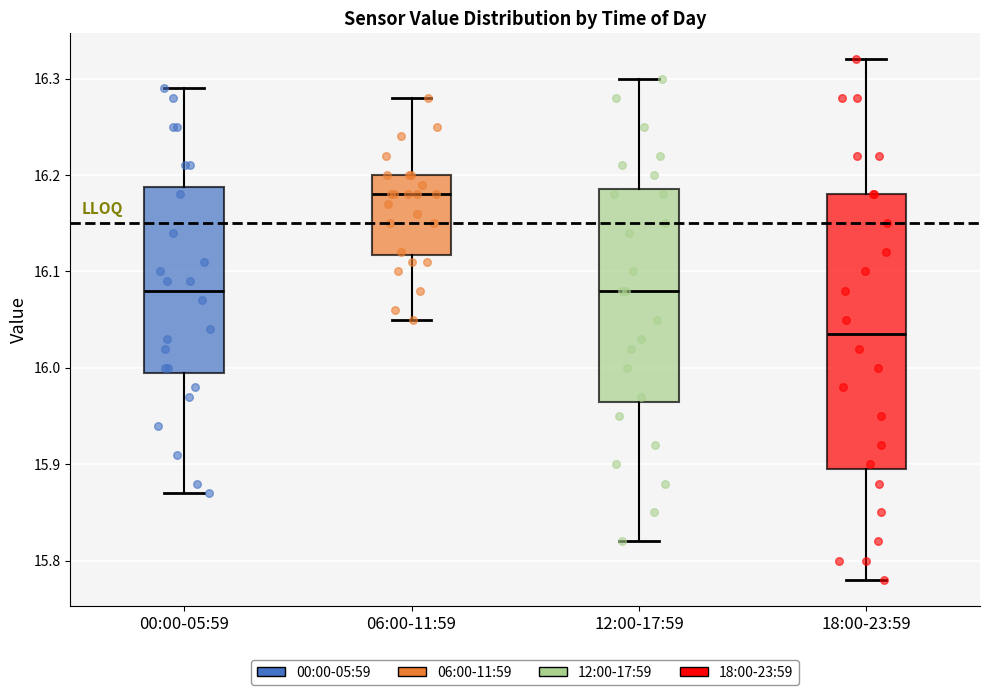

Reading left to right, read every box against the y-axis: the position of its median line, the range the box covers, and the ends of its whiskers. The values are not printed on the chart, so give them approximately, as read against the axis.

00:00-05:59: median 16.08, box 16.00 to 16.19, whiskers 15.87 to 16.29
06:00-11:59: median 16.18, box 16.12 to 16.20, whiskers 16.05 to 16.28
12:00-17:59: median 16.08, box 15.97 to 16.19, whiskers 15.82 to 16.30
18:00-23:59: median 16.04, box 15.90 to 16.18, whiskers 15.78 to 16.32